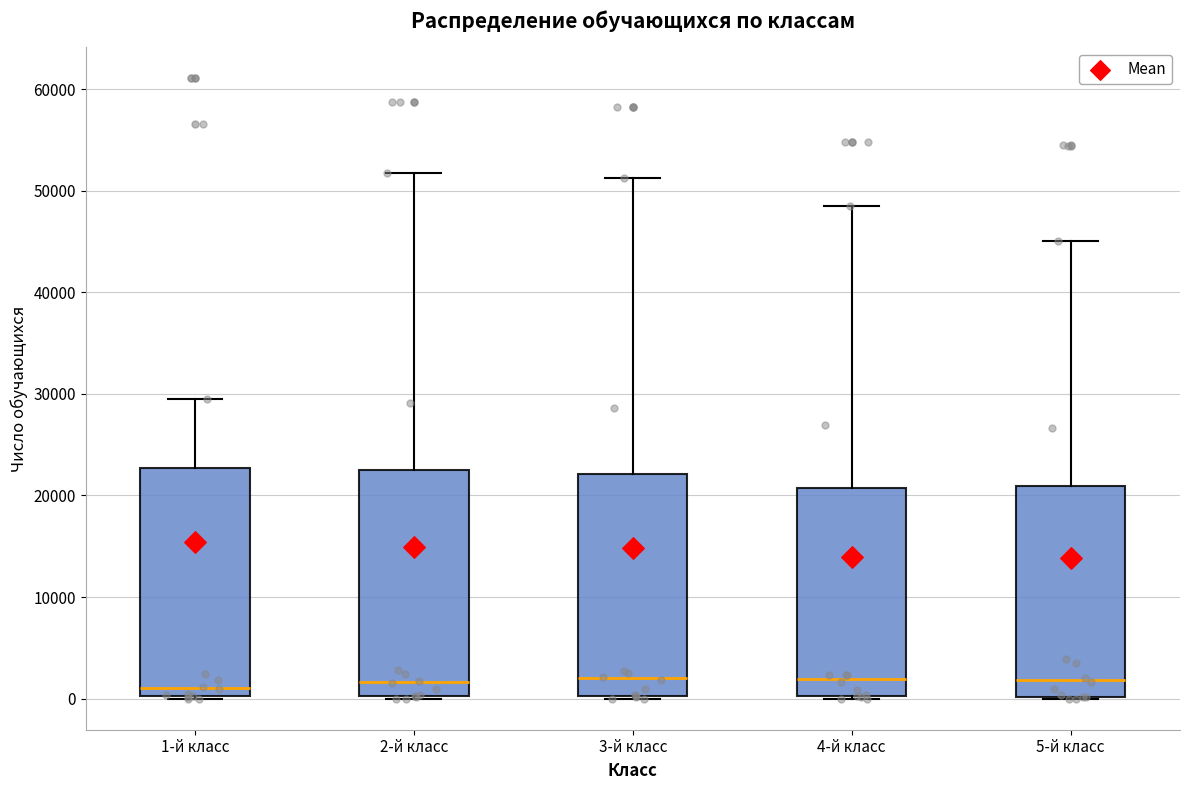

Reading left to right, read every box against the y-axis: the position of its median line, the range the box covers, and the ends of its whiskers. The values are not printed on the chart, so give them approximately, as read against the axis.

1-й класс: median 1000, box 0 to 23000, whiskers 0 (just below the box's lower edge) to 30000
2-й класс: median 2000, box 0 to 23000, whiskers 0 (just below the box's lower edge) to 52000
3-й класс: median 2000, box 0 to 22000, whiskers 0 to 51000
4-й класс: median 2000, box 0 to 21000, whiskers 0 to 49000
5-й класс: median 2000, box 0 to 21000, whiskers 0 to 45000